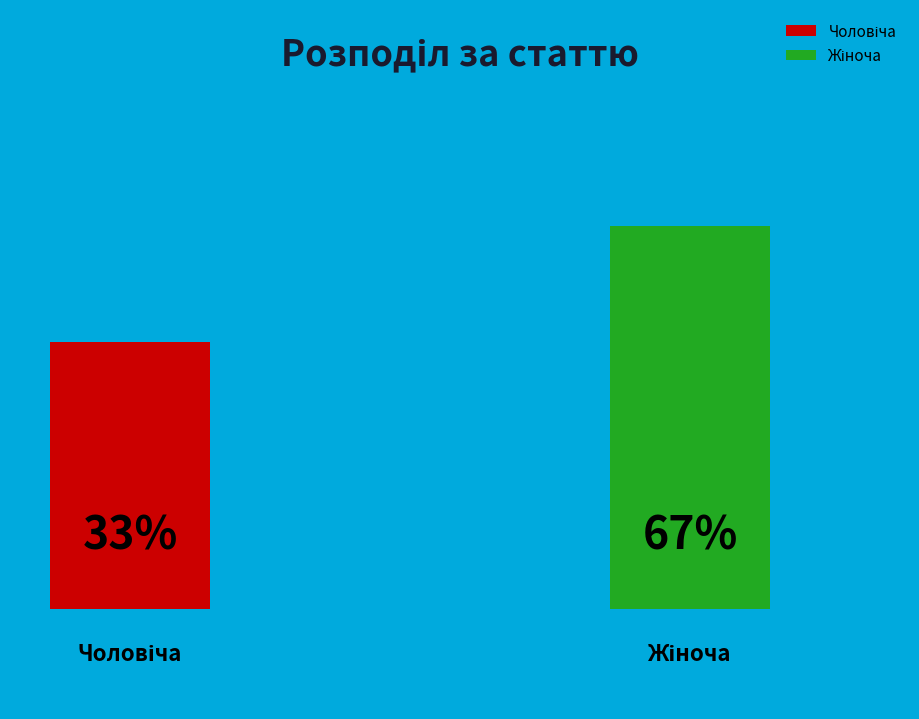

How many slices are in this pie chart?

2